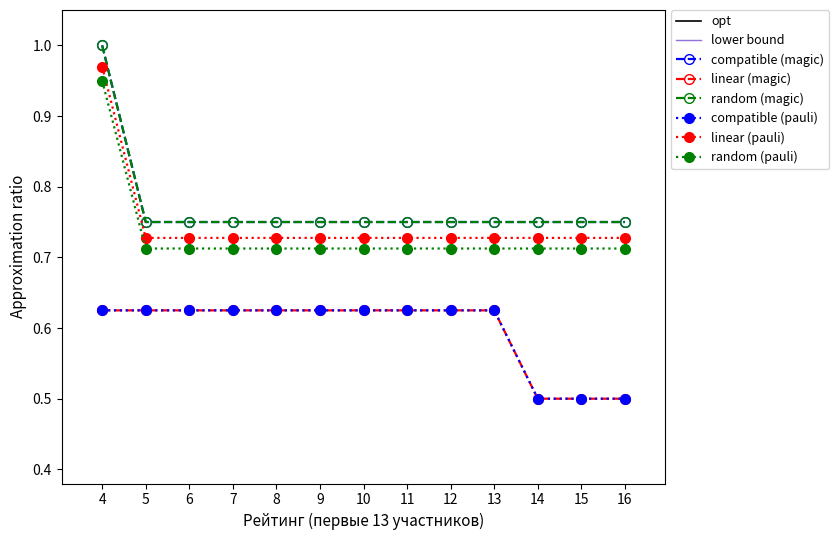

At which label does Первичный балл (Победитель) reach its peak?

4